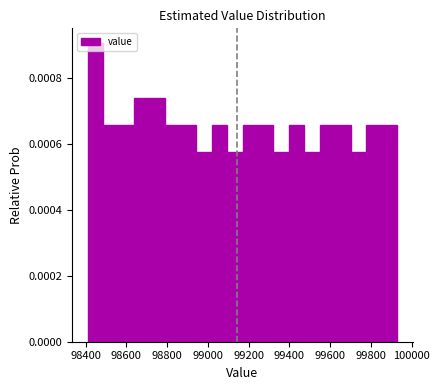

Read against the x-axis, roughly where is the centre of the tallest bar?

98440